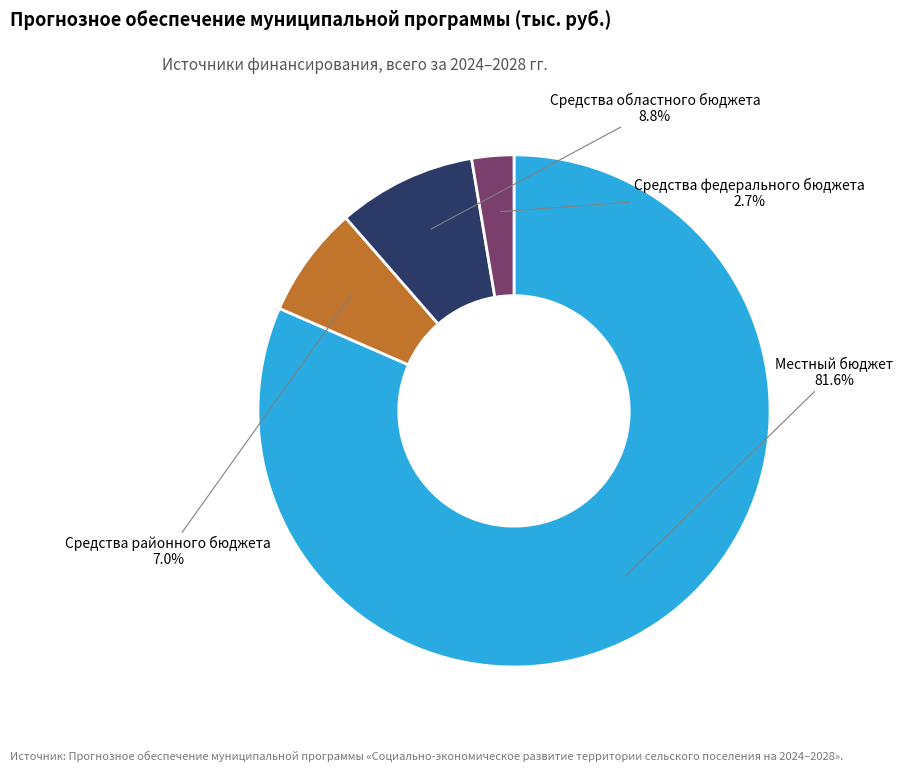

How many segments does this pie chart have?

4